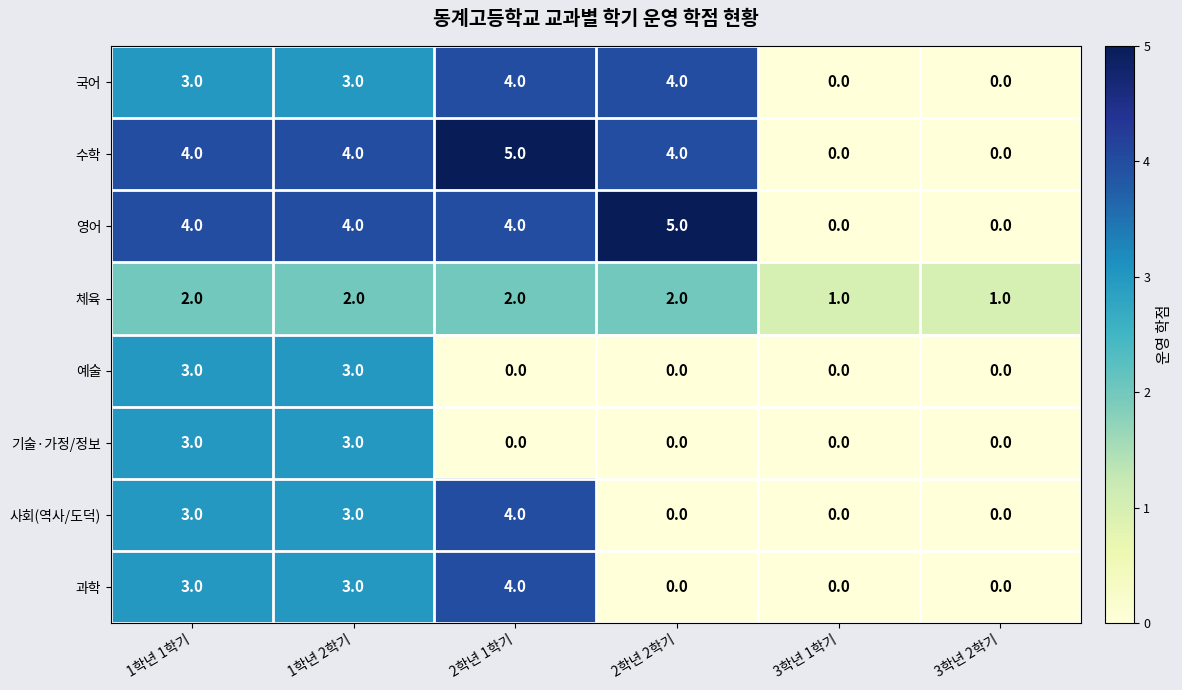

How many data points in 국어 are less than 3?

2